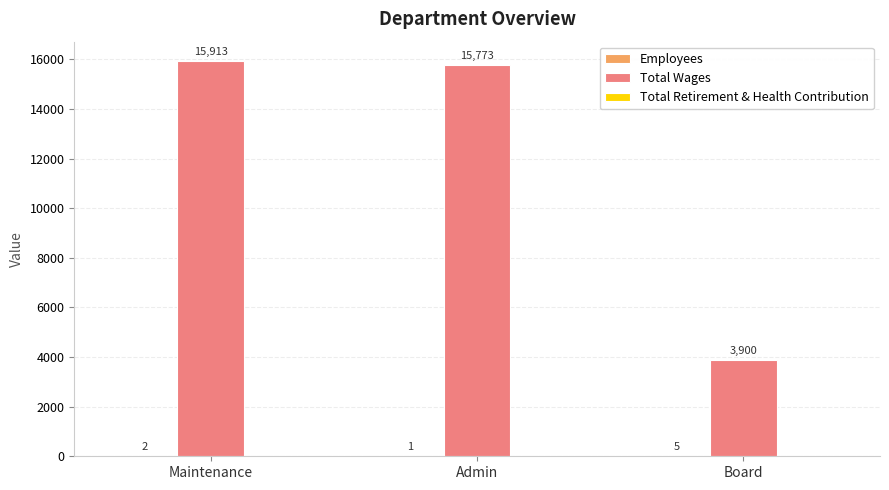

Between Maintenance and Admin, which series saw the biggest shift?

Total Wages